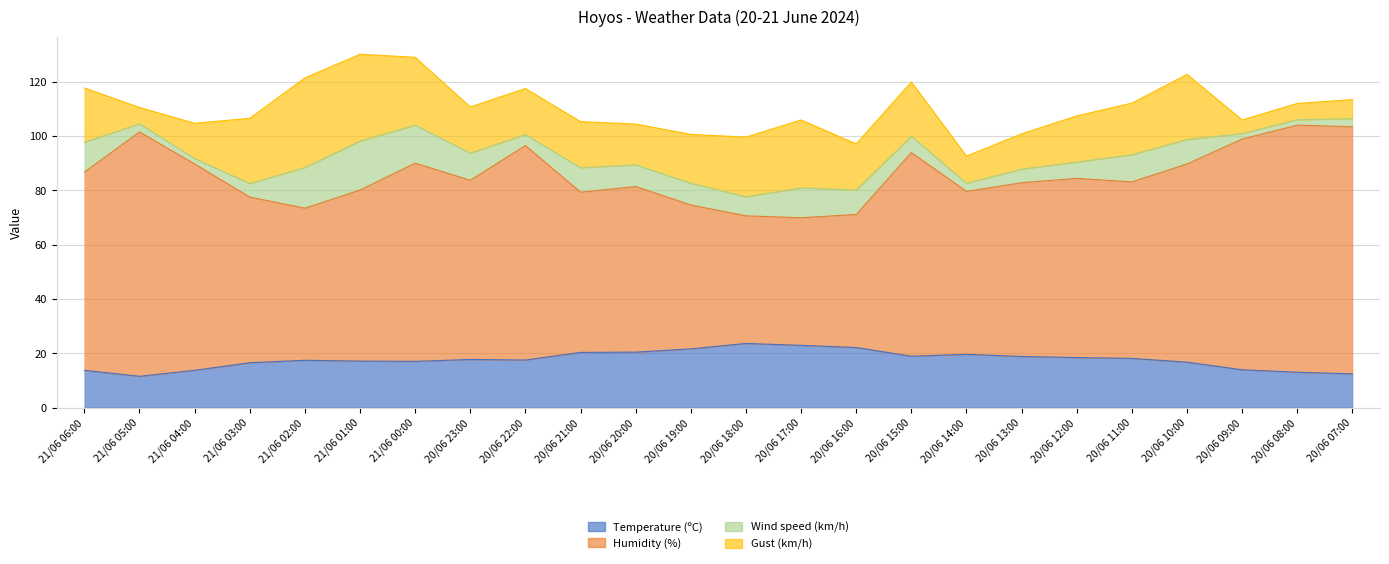

What is the total value across all series at 21/06 01:00?

130.1